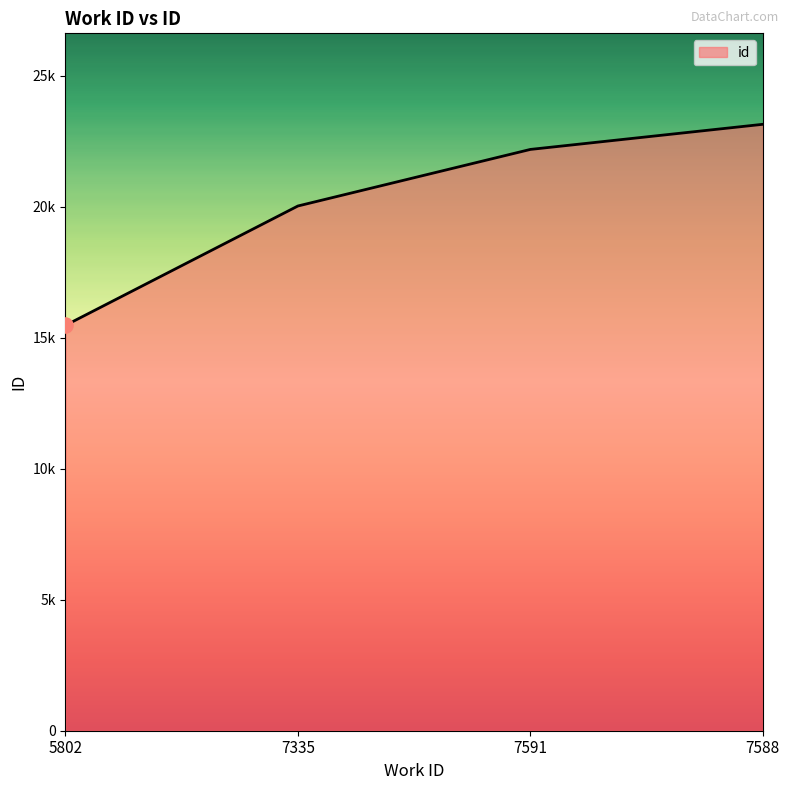

Is this an area chart (filled region under the line)?

Yes